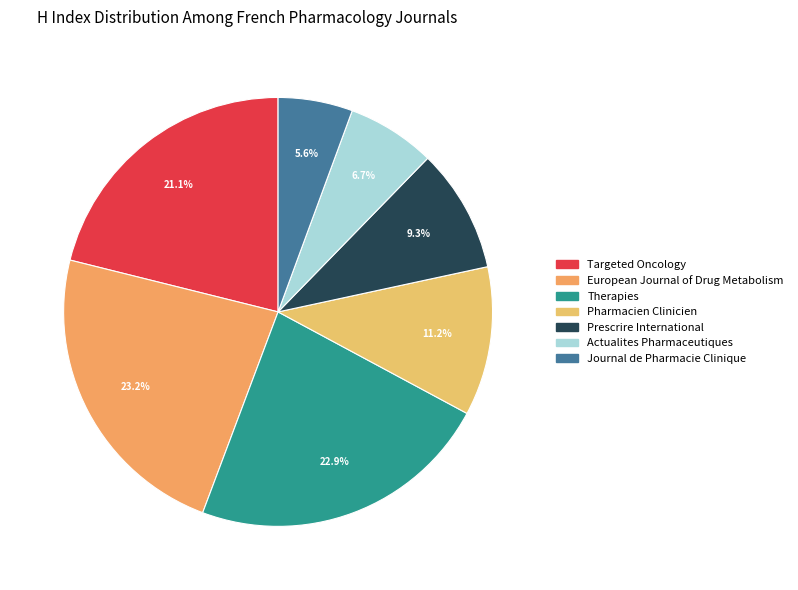

To the nearest percent, what is the combined percentage of Actualites Pharmaceutiques and Prescrire International?

16%